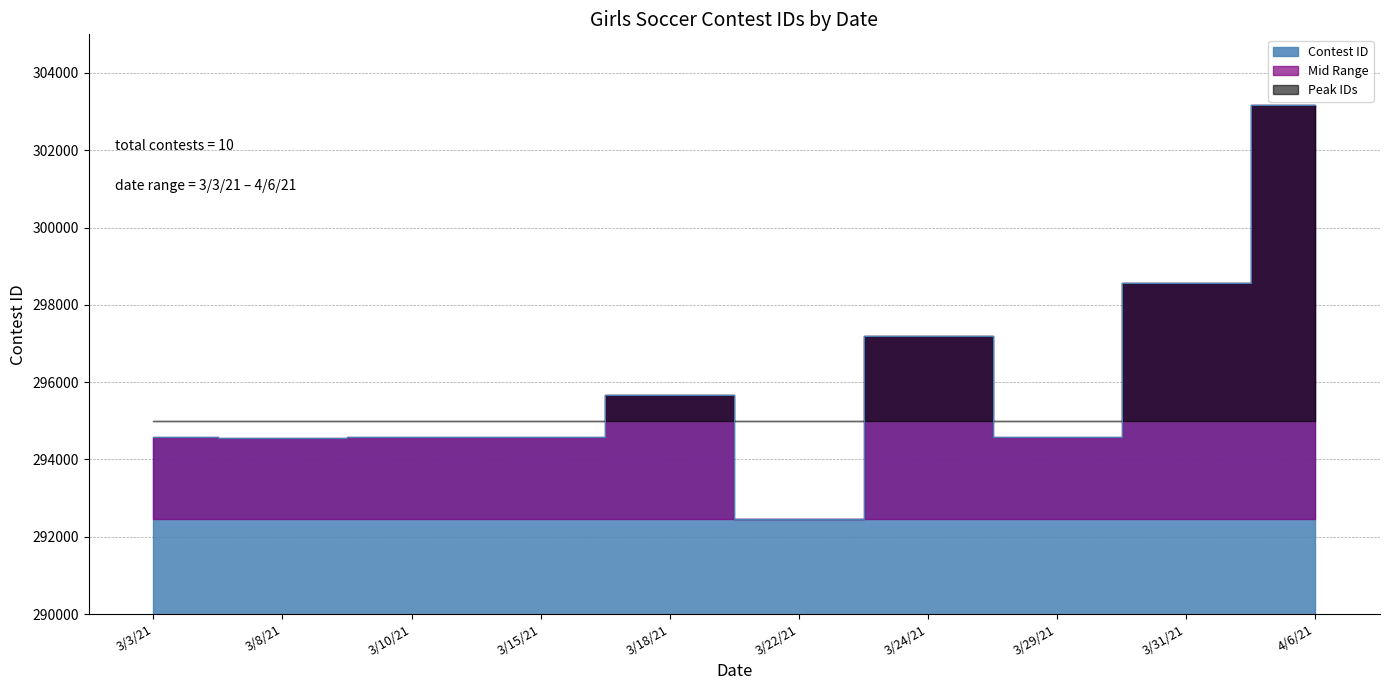

Reading right to left, extract all data points from this chart.

303161	298575	294590	297188	292453	295679	294589	294588	294544	294587